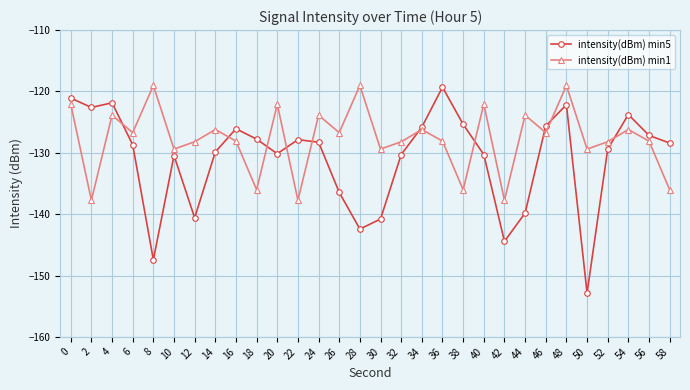

How many distinct data groups are displayed?

2